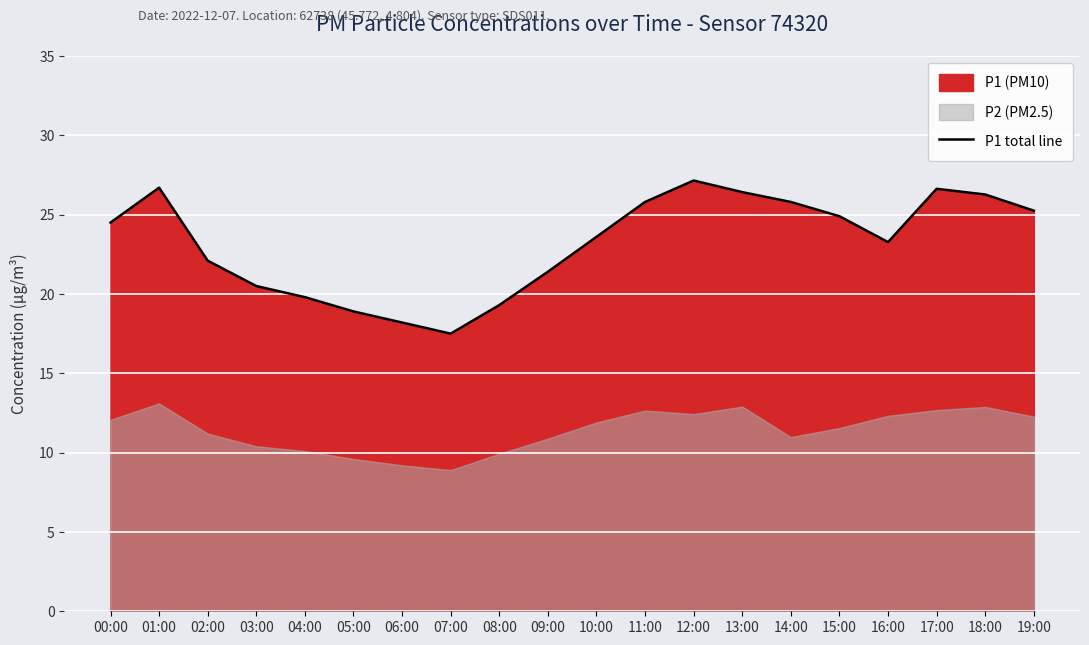

Where is the first local minimum?

07:00